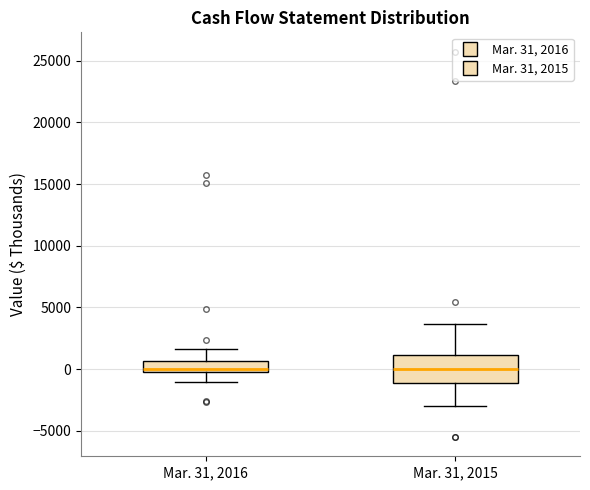

Where is the upper edge of the box for Mar. 31, 2016 on the y-axis? The values are not printed on the chart, so give them approximately, as read against the axis.

500